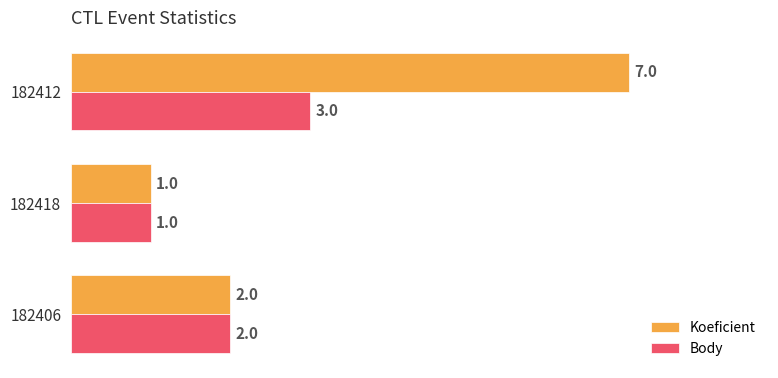

What is the sum of all Body values?

6